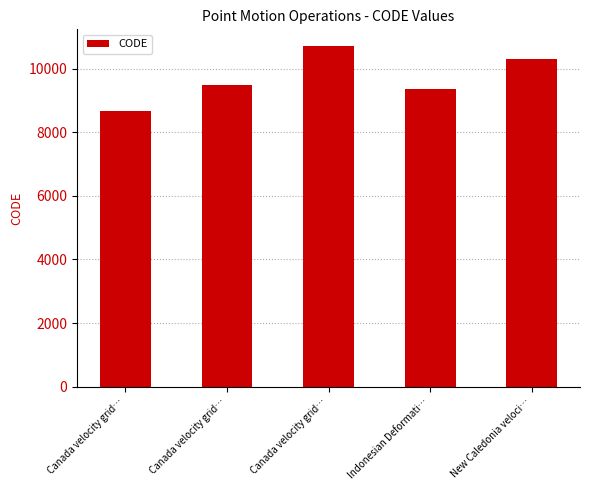

What is the average value?

9713